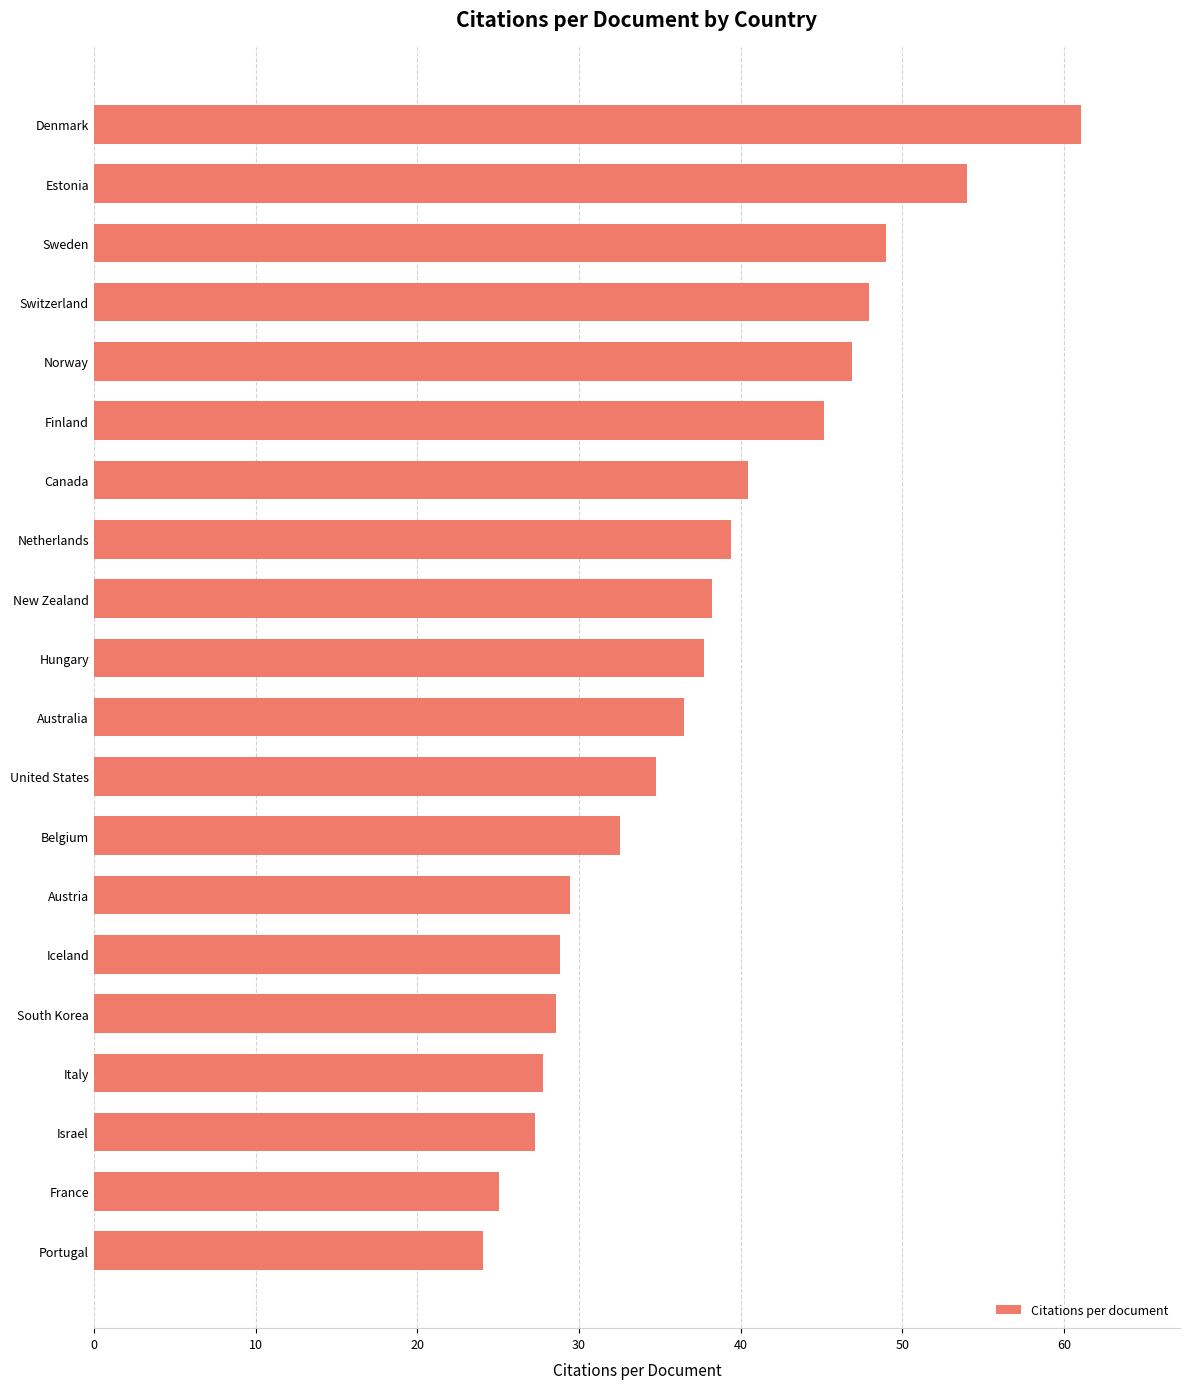

What value does the data have at Australia?

36.5